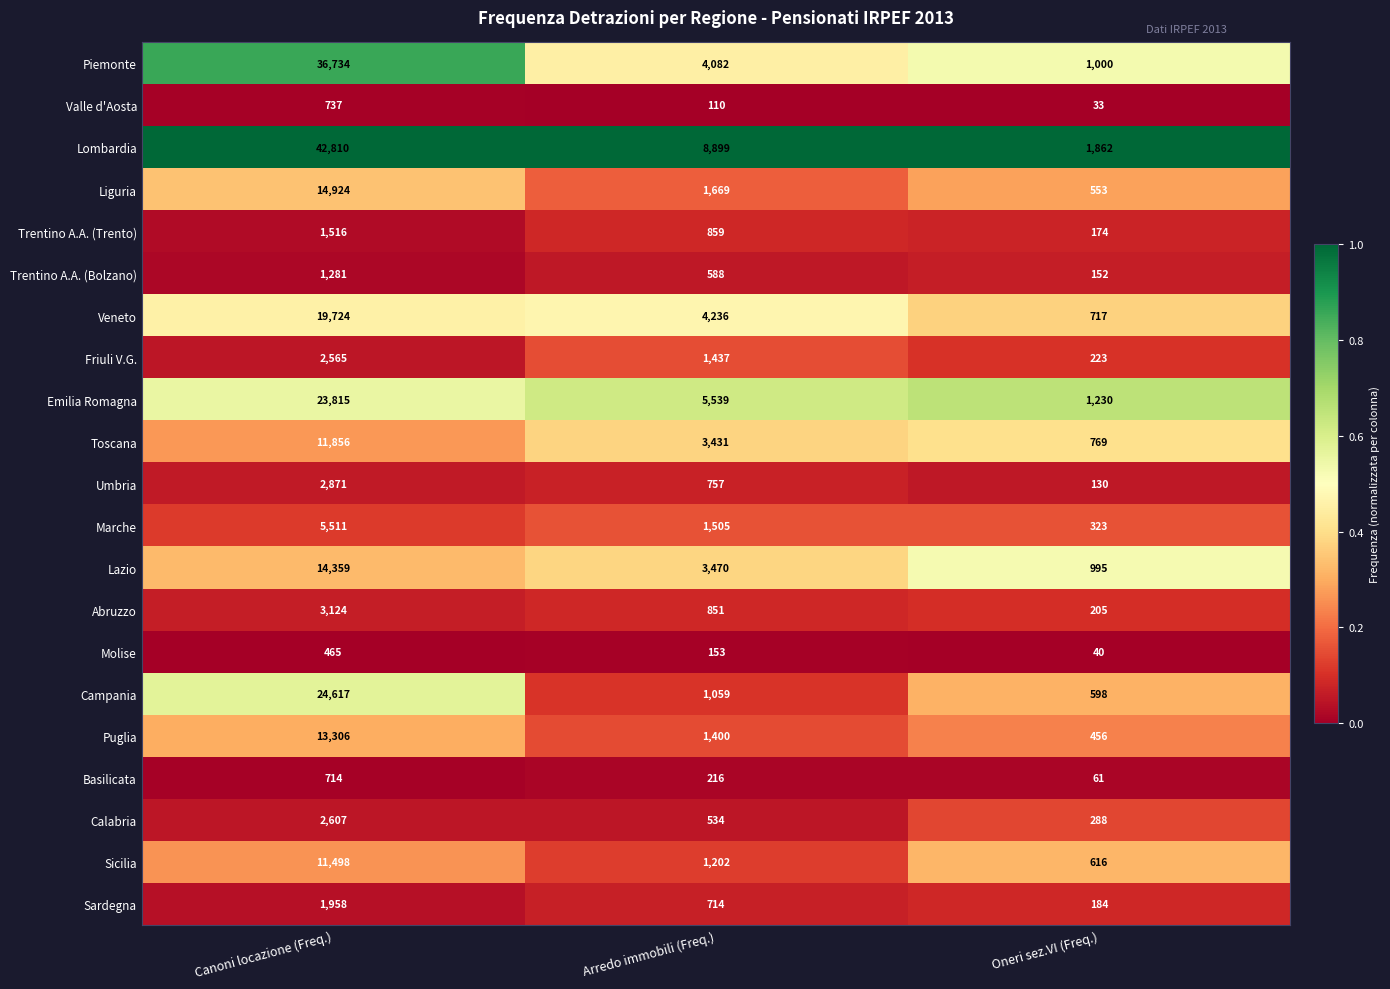

What is the average value of the Trentino A.A. (Trento) series?

850